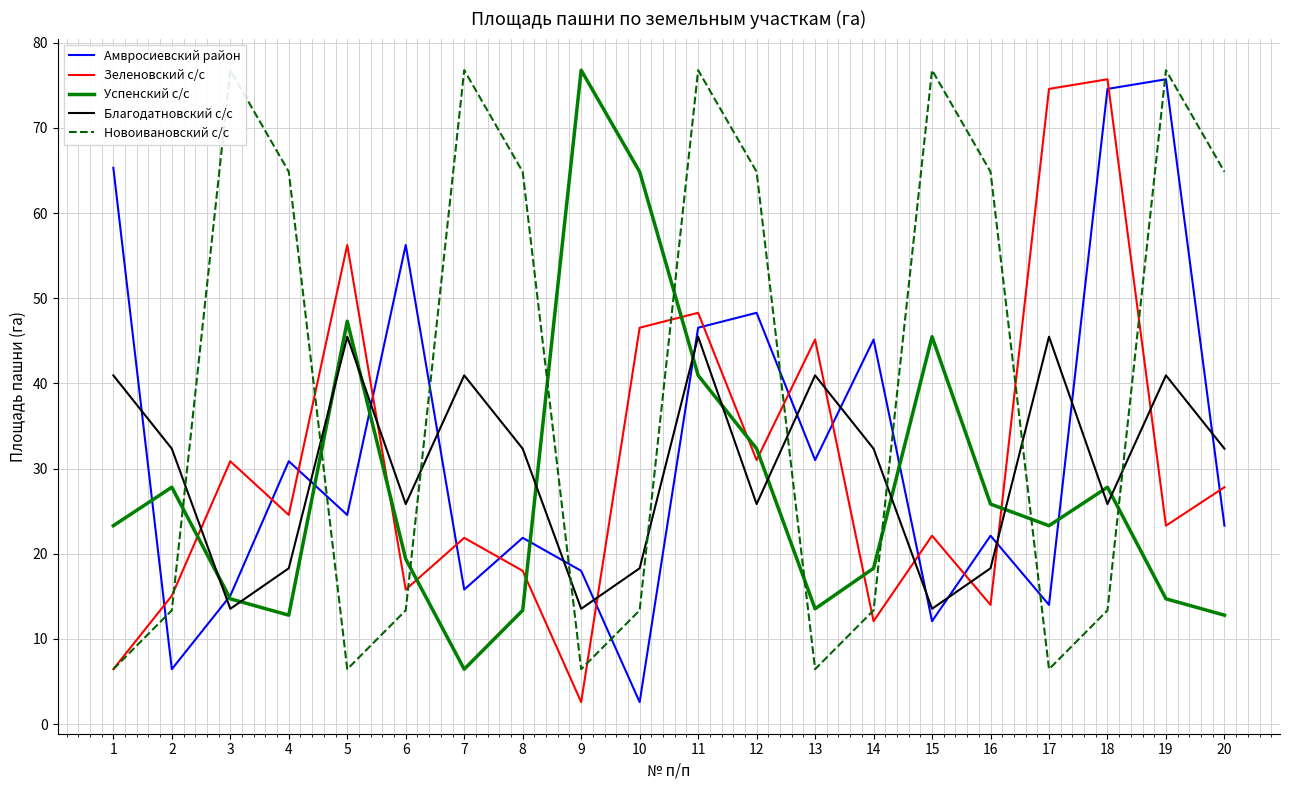

Which series ends up on top after the final intersection of Успенский с/с and Зеленовский с/с?

Зеленовский с/с